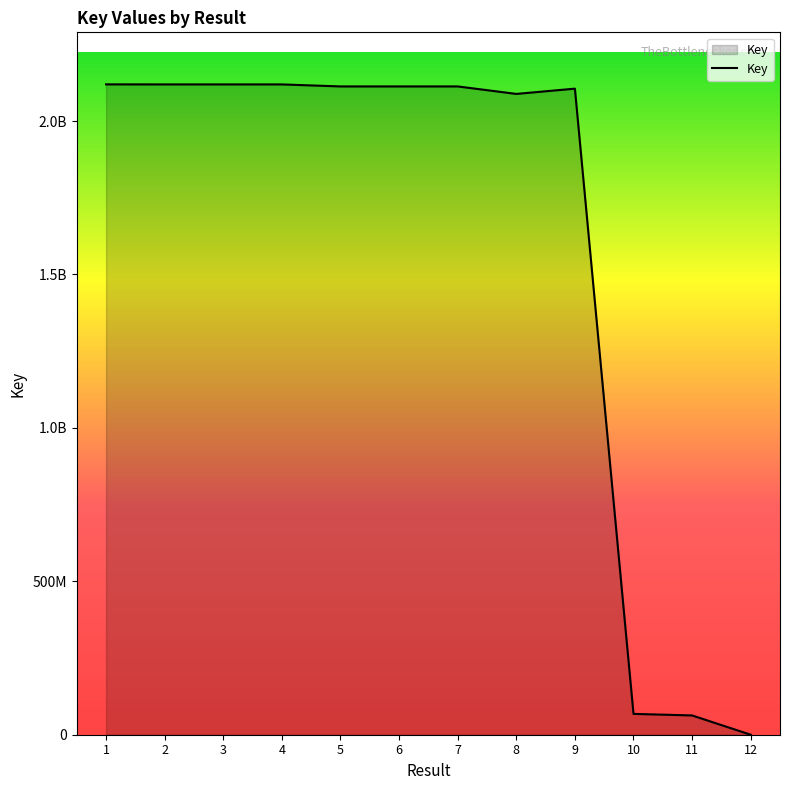

Does the chart display data point markers on the line(s)?

No